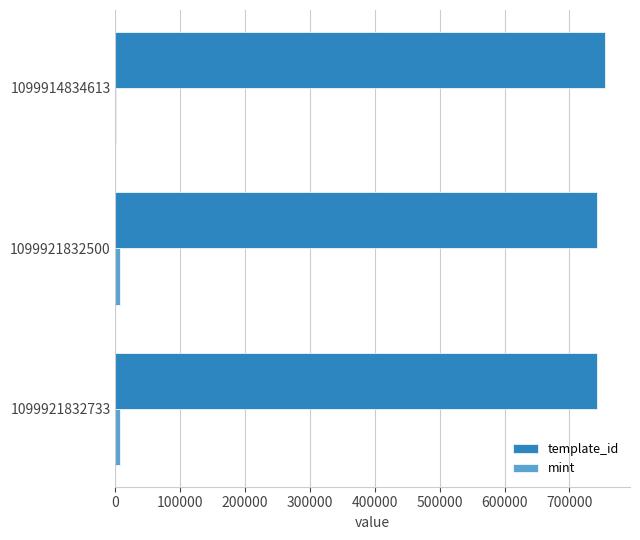

The template_id series shows 499389 at 1099914834613. True or false?

False